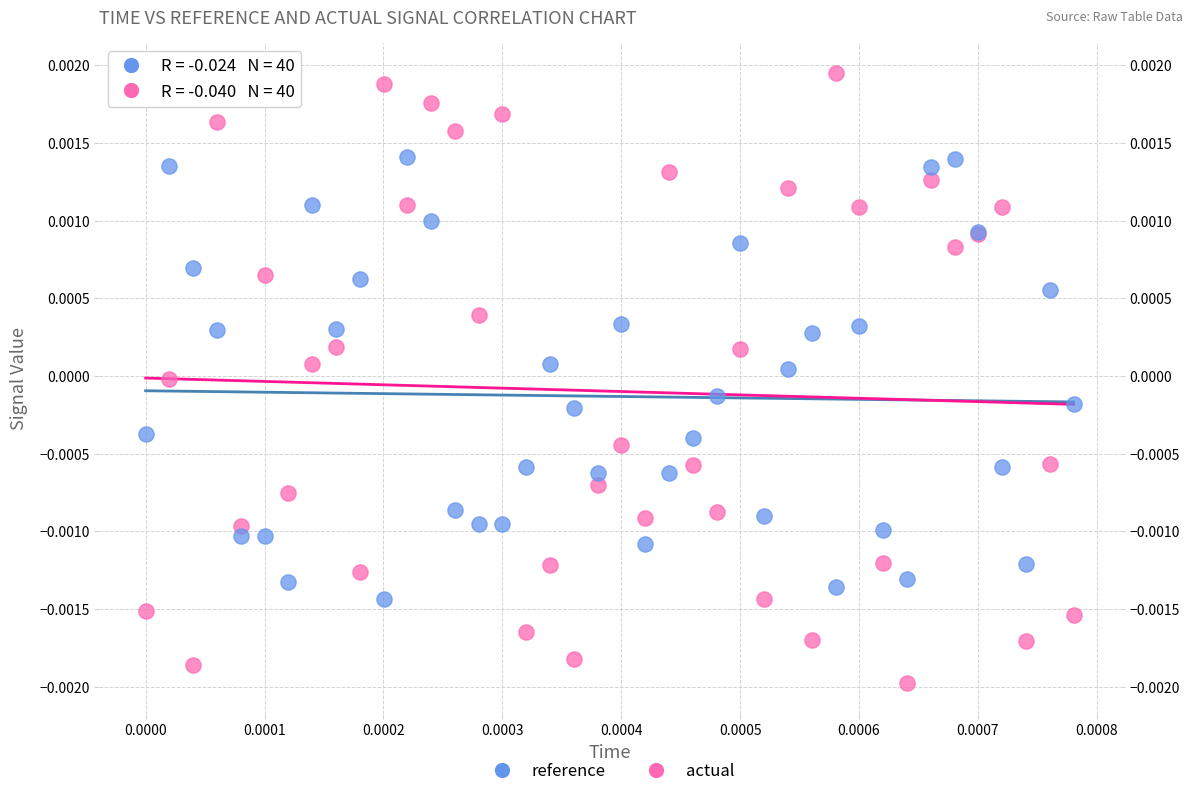

Which series reaches the minimum Y coordinate?

actual